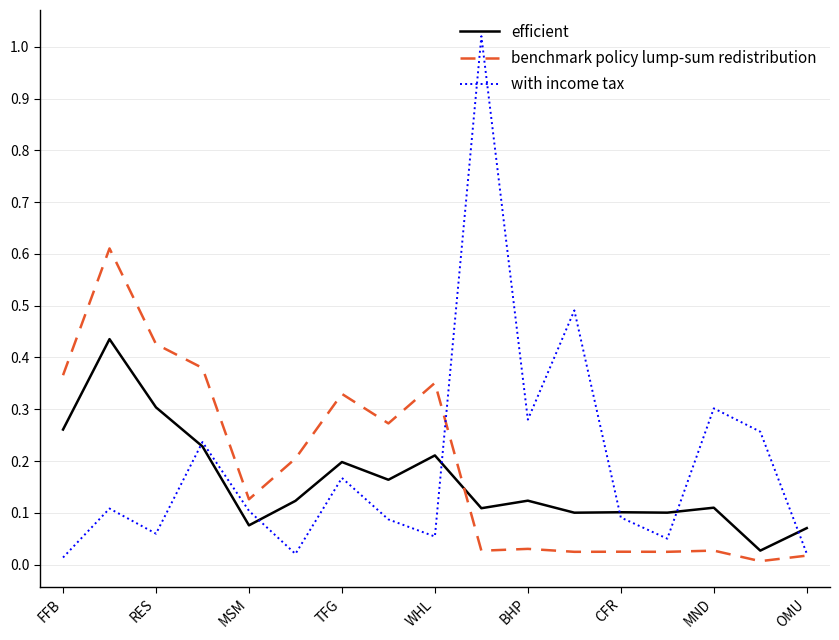

List the series in order of their peak value, lowest first.

efficient, benchmark policy lump-sum redistribution, with income tax